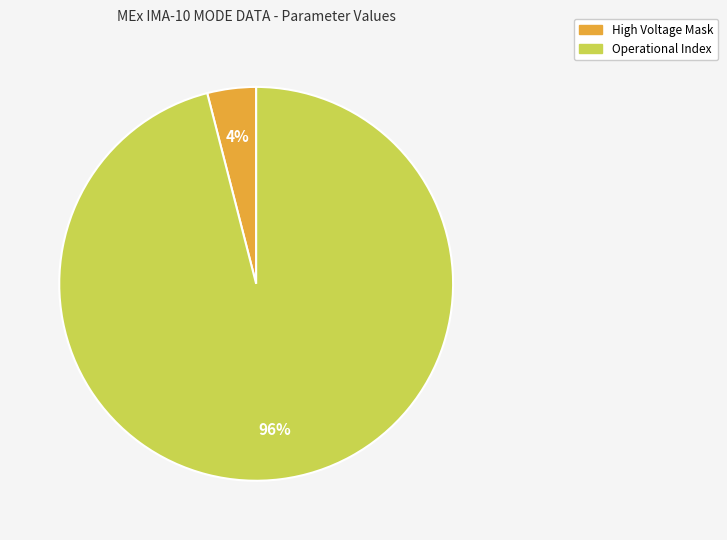

To the nearest percent, what is the difference between the largest and smallest slice percentages?

92%